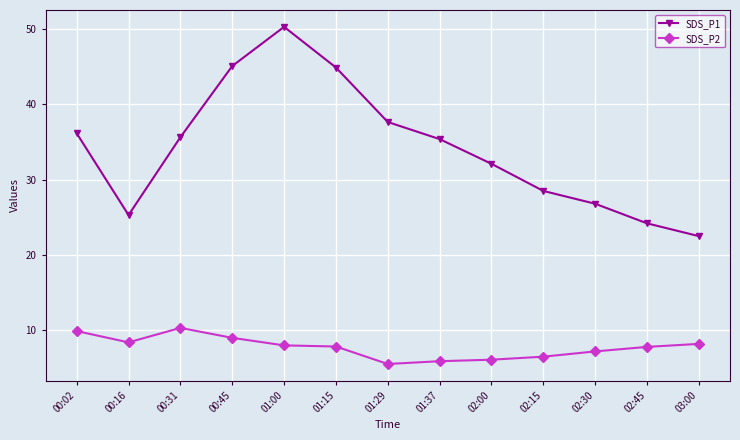

Between 00:16 and 02:00, which series saw the biggest shift?

SDS_P1